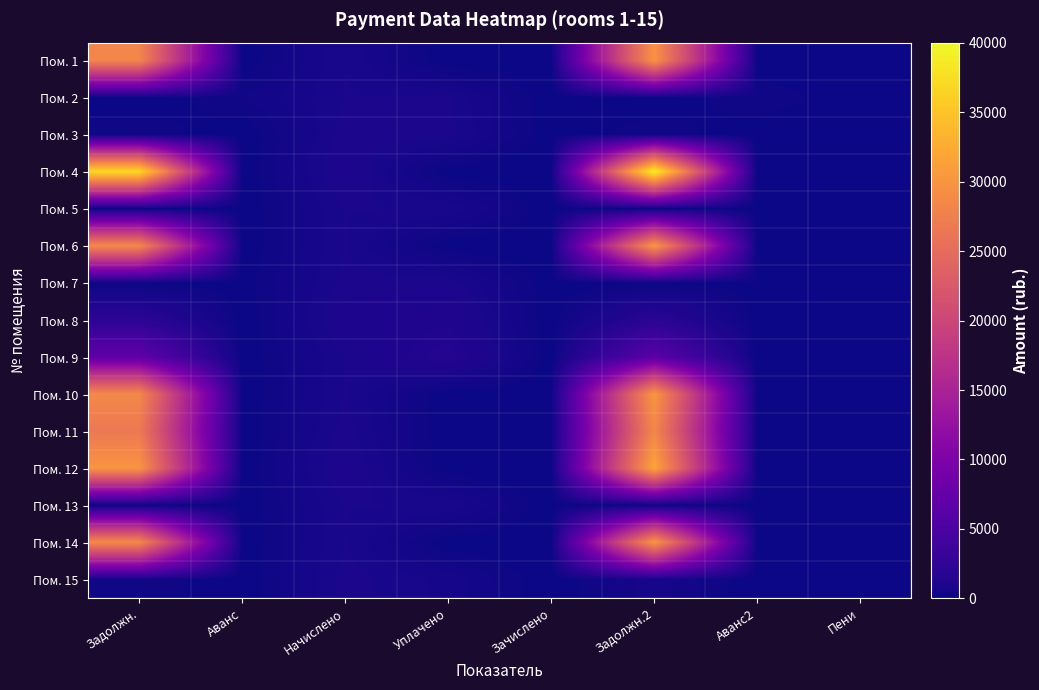

Reading right to left, transcribe all the data shown in this chart.

Пом. 1: Пени=0.0	Аванс2=0.0	Задолжн.2=29938.7	Зачислено=0.0	Уплачено=0.0	Начислено=781.0	Аванс=0.0	Задолжн.=28292.2
Пом. 2: Пени=0.0	Аванс2=300.0	Задолжн.2=0.0	Зачислено=0.0	Уплачено=788.0	Начислено=788.0	Аванс=300.0	Задолжн.=0.0
Пом. 3: Пени=0.0	Аванс2=0.0	Задолжн.2=286.6	Зачислено=0.0	Уплачено=860.0	Начислено=860.0	Аванс=0.0	Задолжн.=286.6
Пом. 4: Пени=0.0	Аванс2=0.0	Задолжн.2=39289.7	Зачислено=0.0	Уплачено=0.0	Начислено=1024.9	Аванс=0.0	Задолжн.=37128.9
Пом. 5: Пени=0.0	Аванс2=0.0	Задолжн.2=0.0	Зачислено=0.0	Уплачено=788.0	Начислено=788.0	Аванс=0.0	Задолжн.=0.0
Пом. 6: Пени=0.0	Аванс2=0.0	Задолжн.2=30274.6	Зачислено=0.0	Уплачено=0.0	Начислено=789.8	Аванс=0.0	Задолжн.=28609.6
Пом. 7: Пени=0.0	Аванс2=94.1	Задолжн.2=0.0	Зачислено=0.0	Уплачено=900.0	Начислено=852.9	Аванс=47.1	Задолжн.=0.0
Пом. 8: Пени=0.0	Аванс2=0.0	Задолжн.2=1955.8	Зачислено=0.0	Уплачено=1200.0	Начислено=1019.7	Аванс=0.0	Задолжн.=2133.4
Пом. 9: Пени=0.0	Аванс2=0.0	Задолжн.2=6388.9	Зачислено=0.0	Уплачено=1565.5	Начислено=791.5	Аванс=0.0	Задолжн.=6920.5
Пом. 10: Пени=0.0	Аванс2=0.0	Задолжн.2=30210.1	Зачислено=0.0	Уплачено=0.0	Начислено=793.3	Аванс=0.0	Задолжн.=28543.5
Пом. 11: Пени=0.0	Аванс2=0.0	Задолжн.2=28399.4	Зачислено=0.0	Уплачено=0.0	Начислено=858.2	Аванс=0.0	Задолжн.=26705.0
Пом. 12: Пени=0.0	Аванс2=0.0	Задолжн.2=31905.5	Зачислено=0.0	Уплачено=0.0	Начислено=1017.9	Аванс=0.0	Задолжн.=29987.5
Пом. 13: Пени=0.0	Аванс2=6.3	Задолжн.2=0.0	Зачислено=0.0	Уплачено=785.0	Начислено=784.5	Аванс=5.8	Задолжн.=0.0
Пом. 14: Пени=0.0	Аванс2=0.0	Задолжн.2=30207.9	Зачислено=0.0	Уплачено=0.0	Начислено=788.0	Аванс=0.0	Задолжн.=28546.6
Пом. 15: Пени=0.0	Аванс2=0.0	Задолжн.2=572.5	Зачислено=0.0	Уплачено=573.0	Начислено=860.0	Аванс=0.0	Задолжн.=285.6